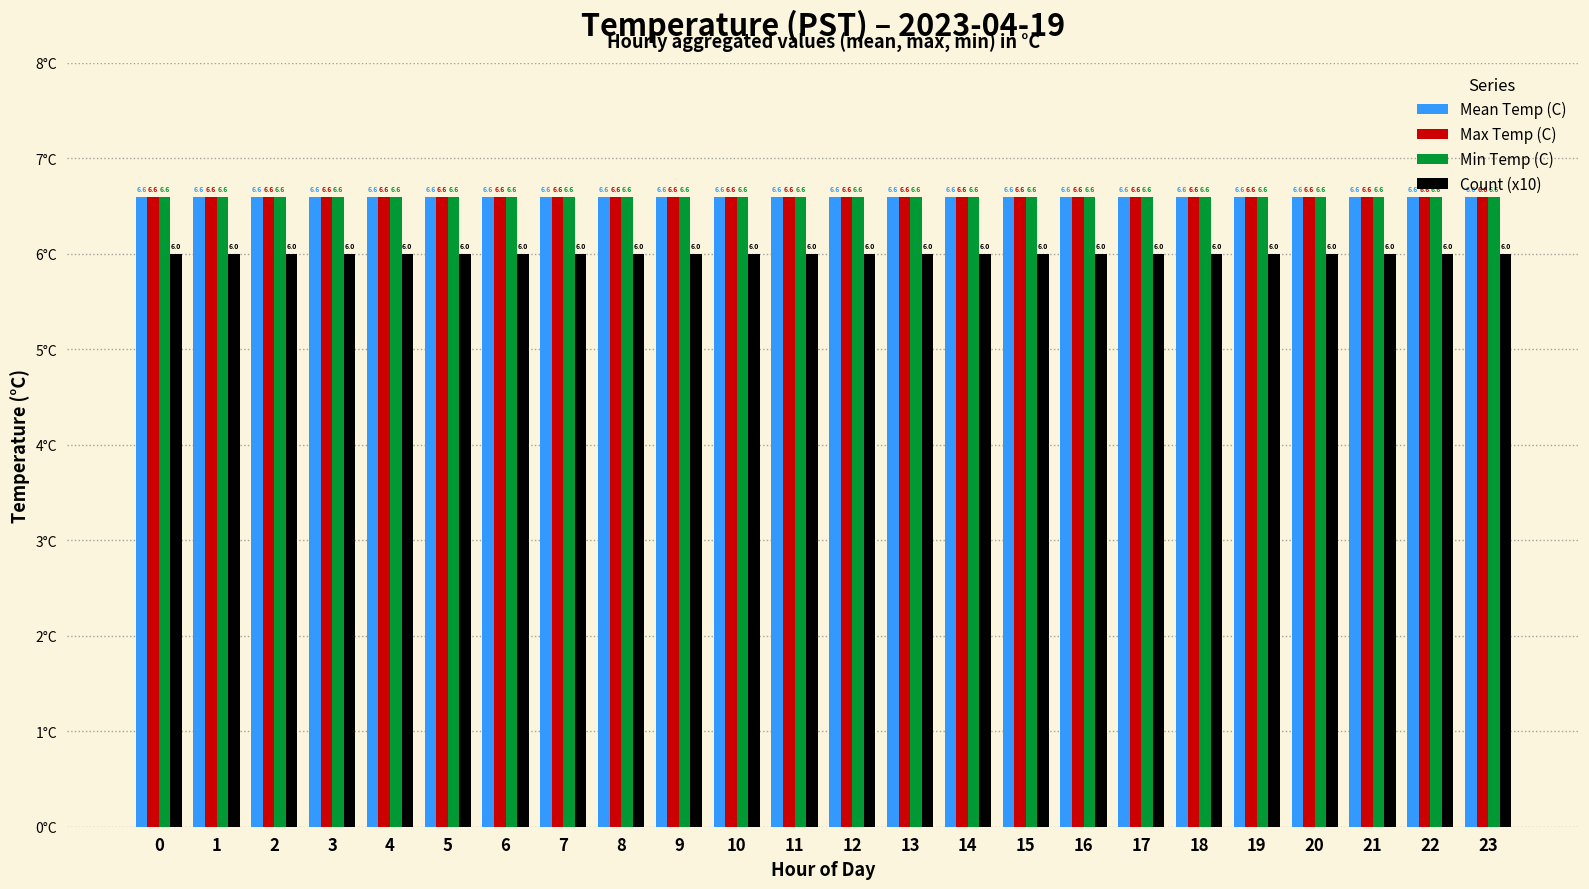

What are all the series names shown in the legend?

Mean Temp (C), Max Temp (C), Min Temp (C), Count (x10)